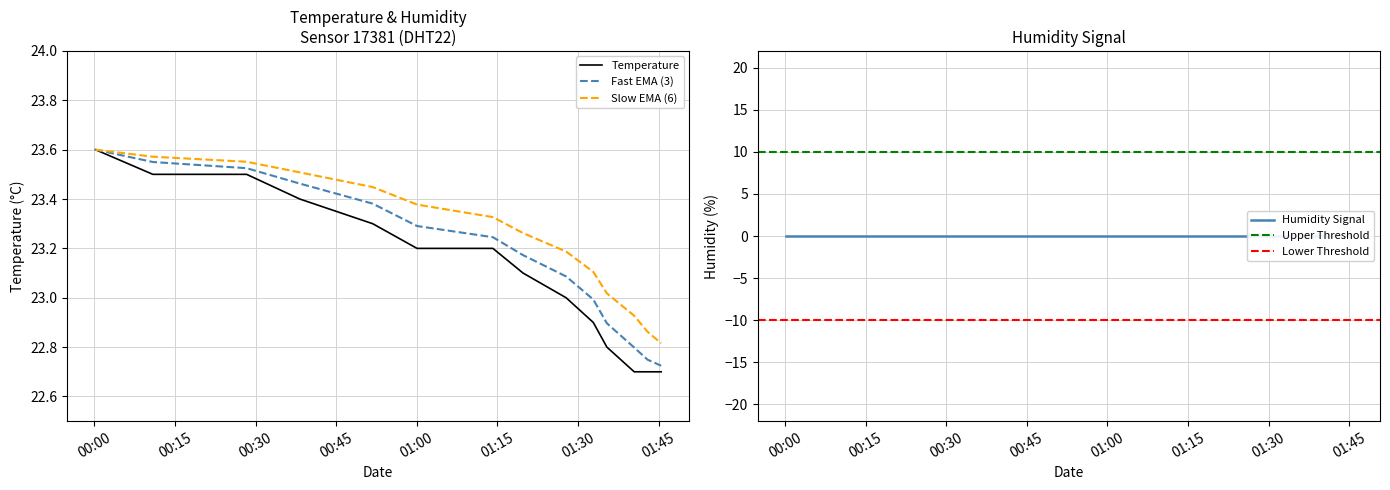

What is the maximum value shown in the chart?

23.6